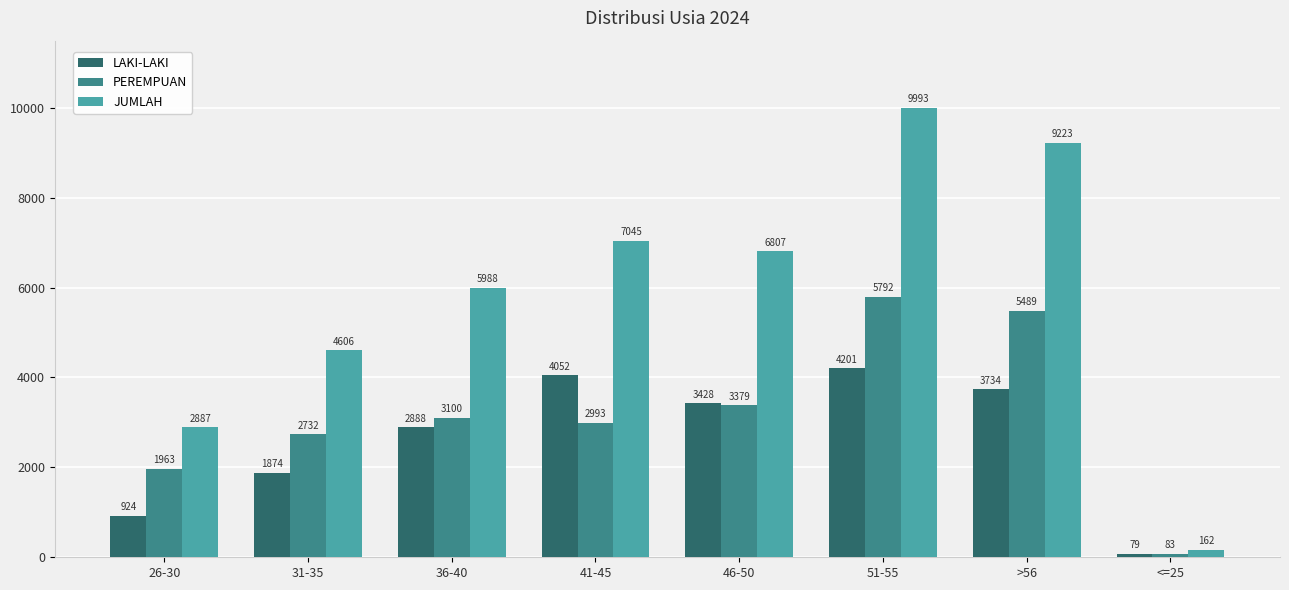

What position from the right is >56?

2